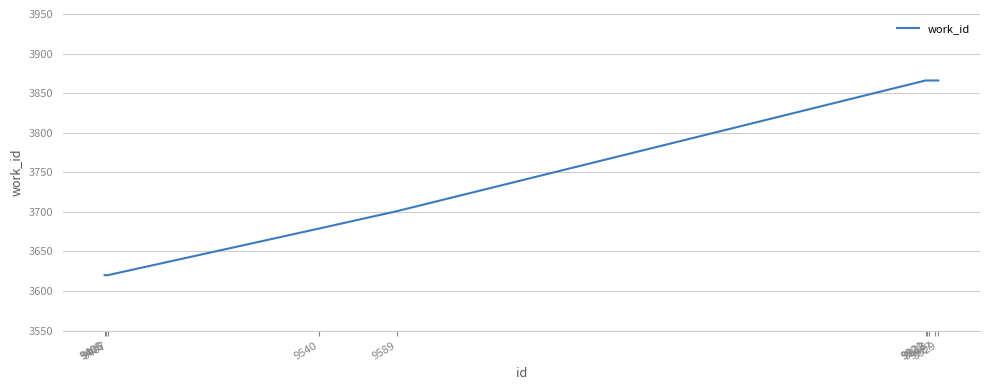

Does the chart have visible grid lines?

Yes